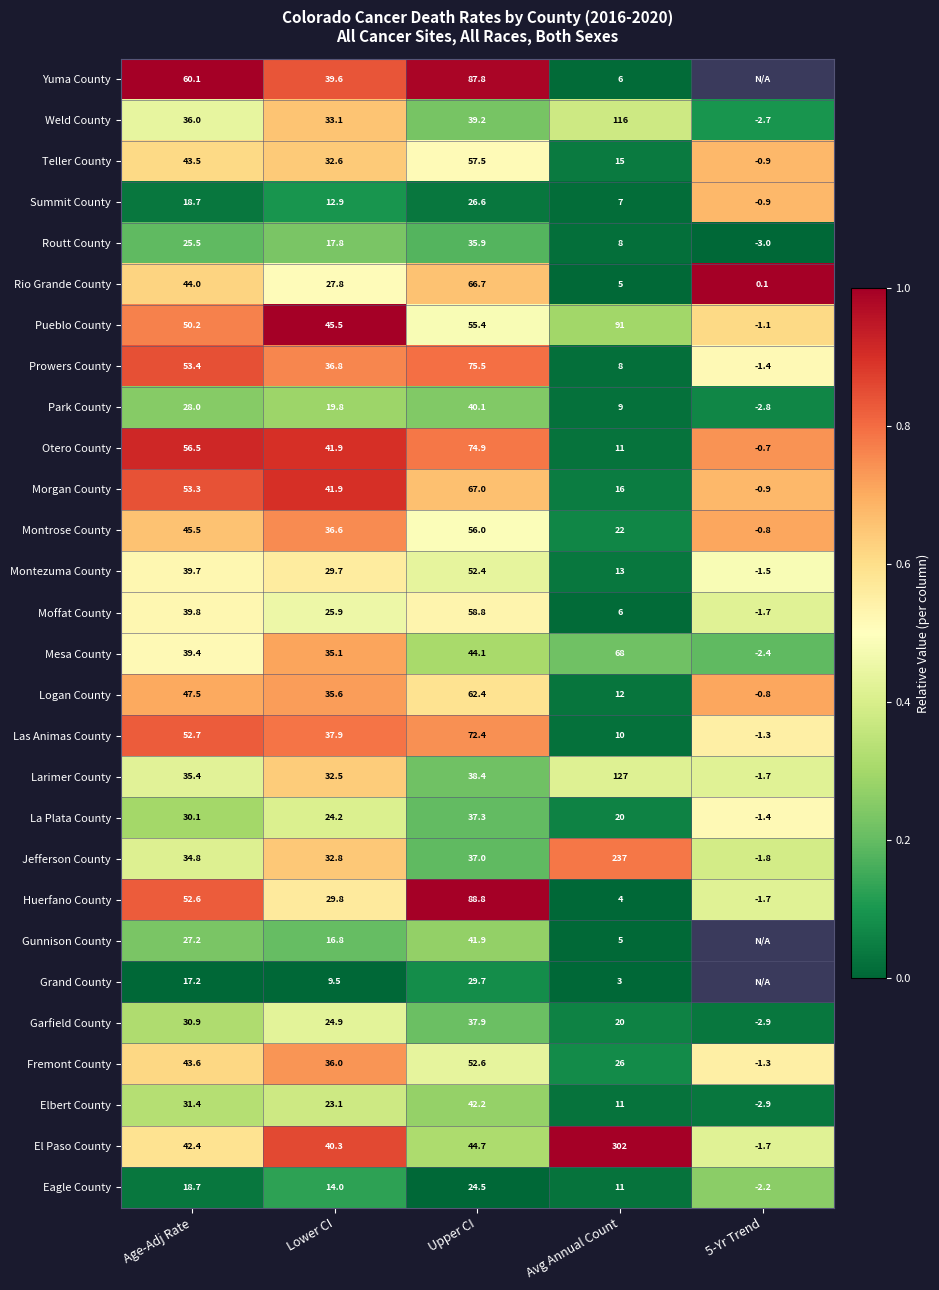

At which category does the chart reach its peak across all series?

Age-Adj Rate